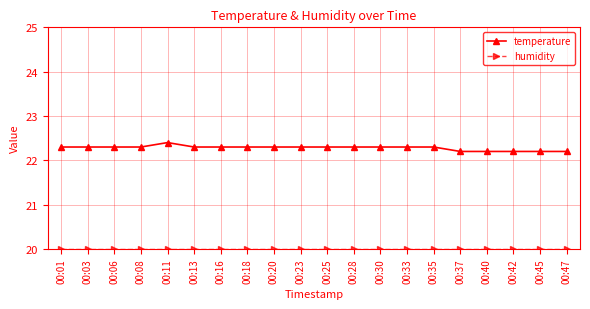

The temperature series shows 22.3 at 00:28. True or false?

True